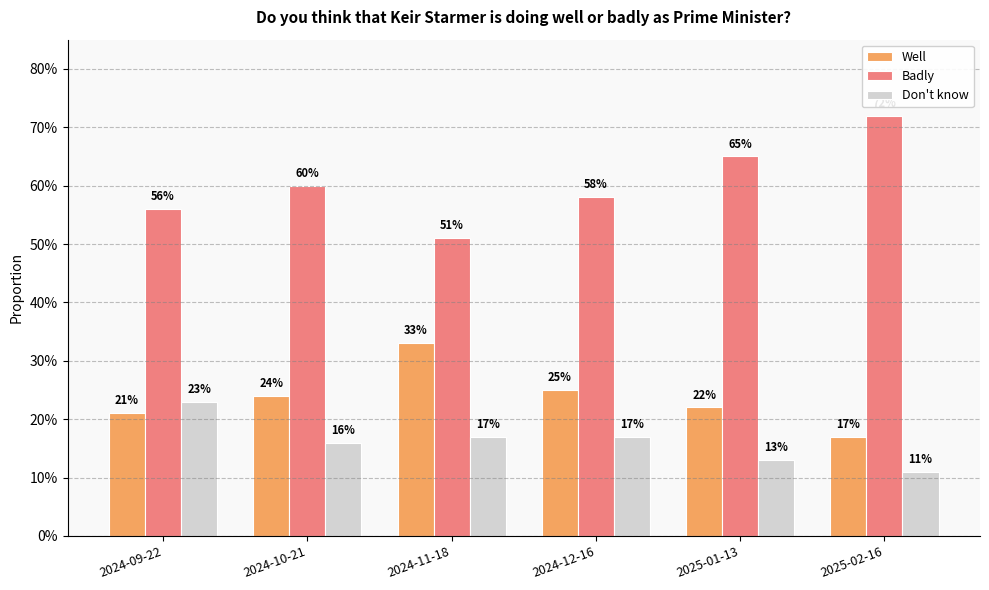

Count the Badly values in the range 0 to 1.

6